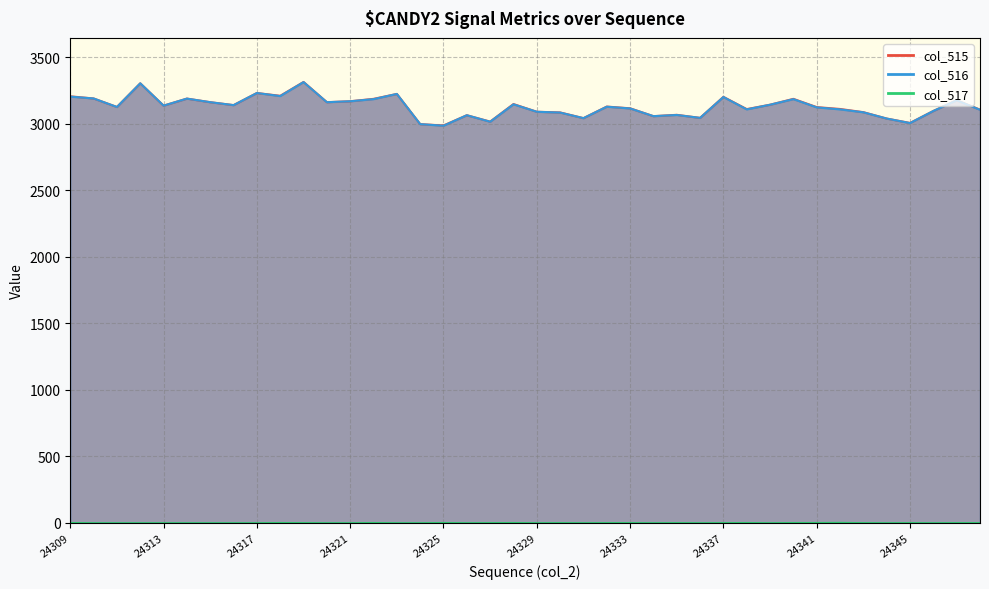

Is the value of col_516 at 24338 greater than the value of col_517 at 24324?

Yes